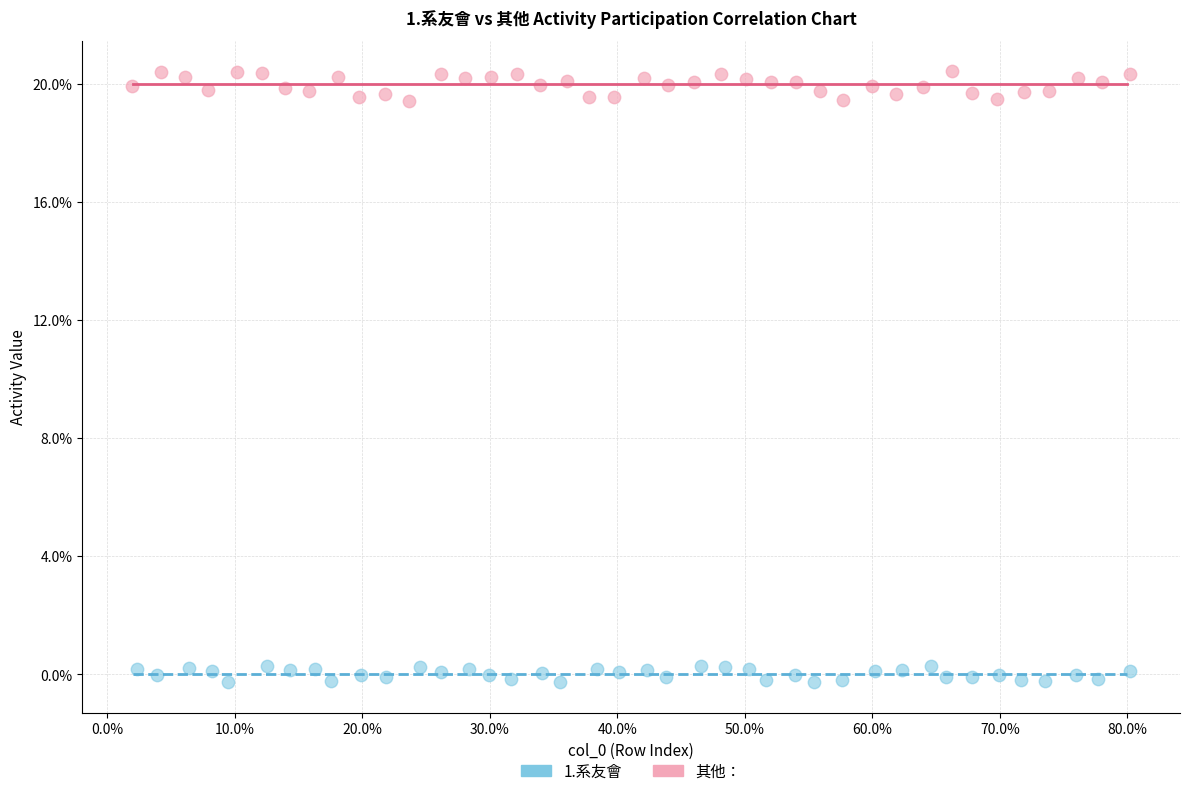

Which series has the widest spread of Y values?

其他：